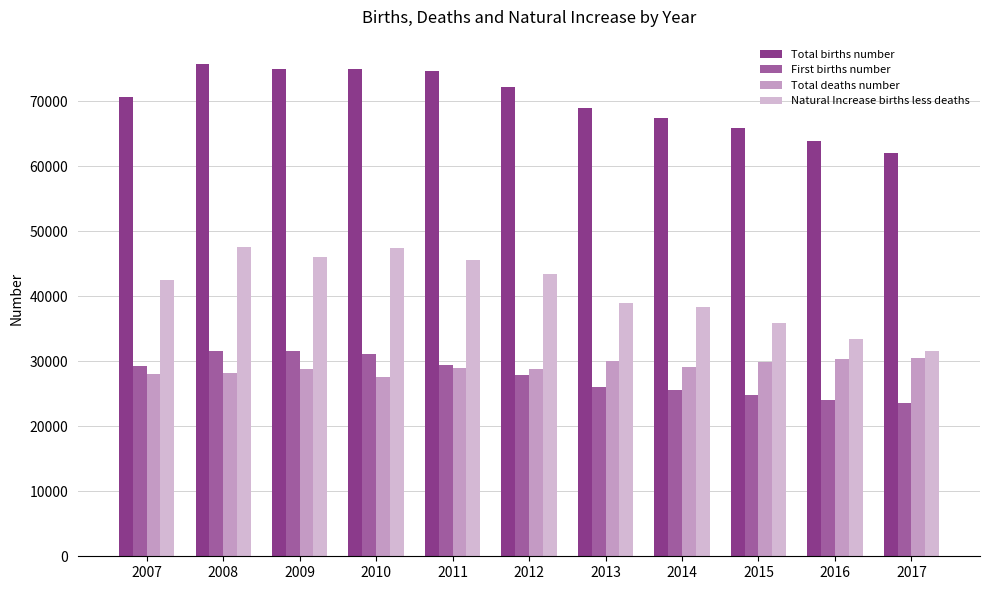

Which series has the widest spread of values?

Natural Increase births less deaths